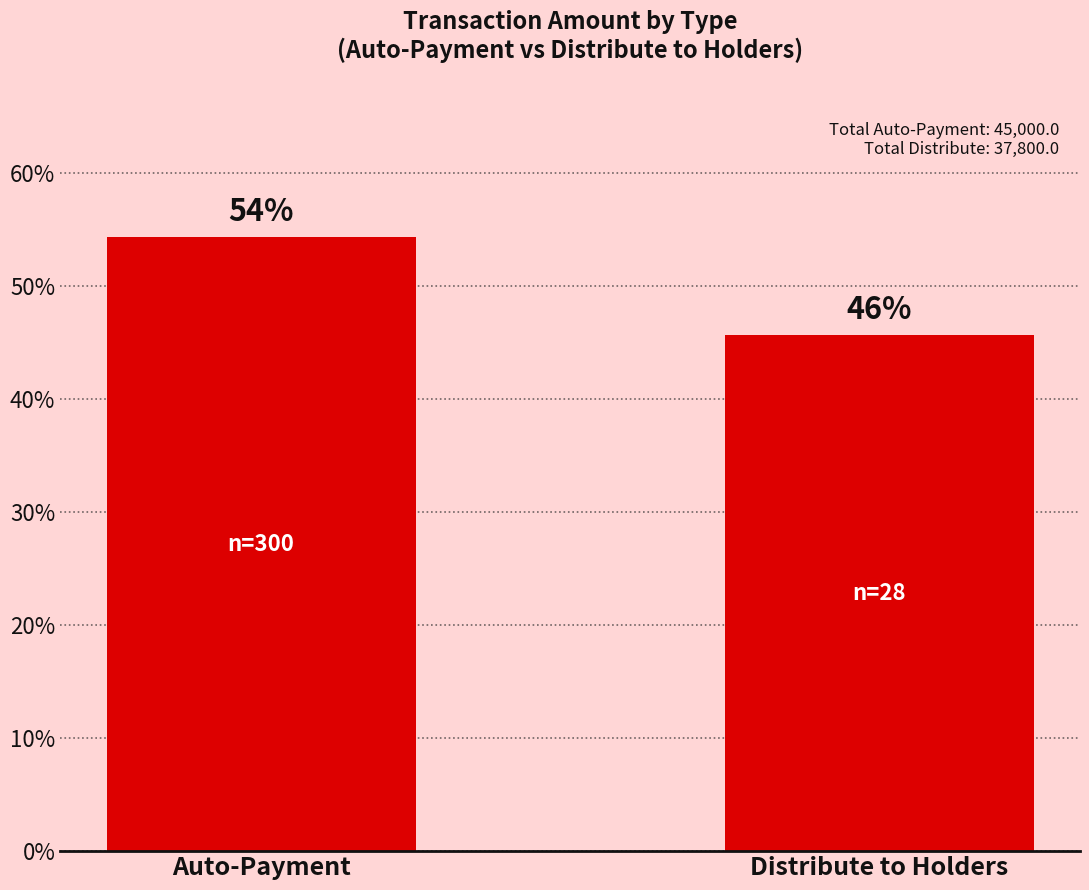

Which category has the lowest value across all series?

Distribute to Holders